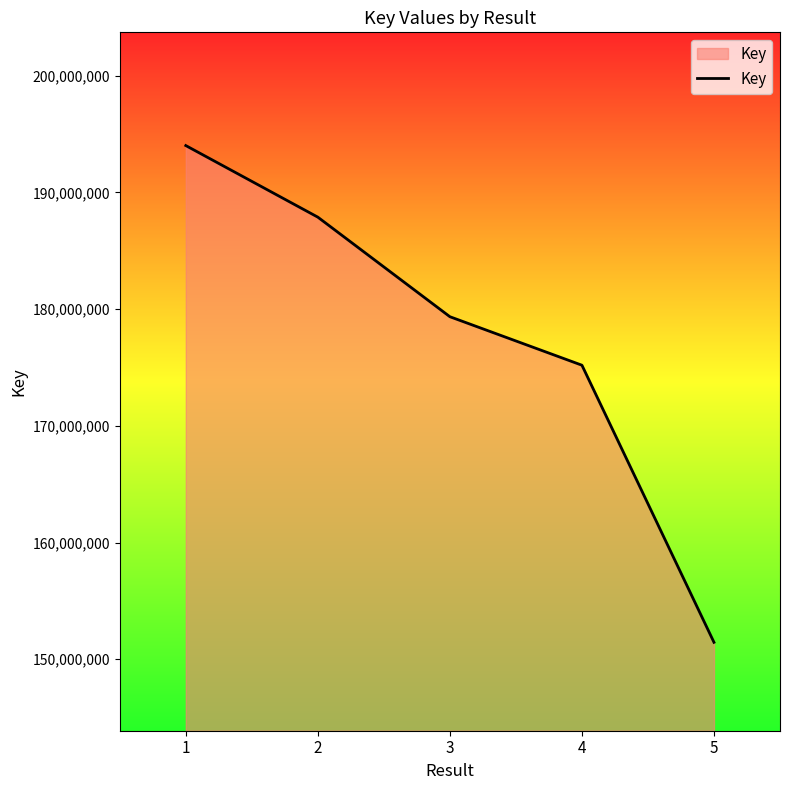

What is the change in value from 1 to 2?

-6131623